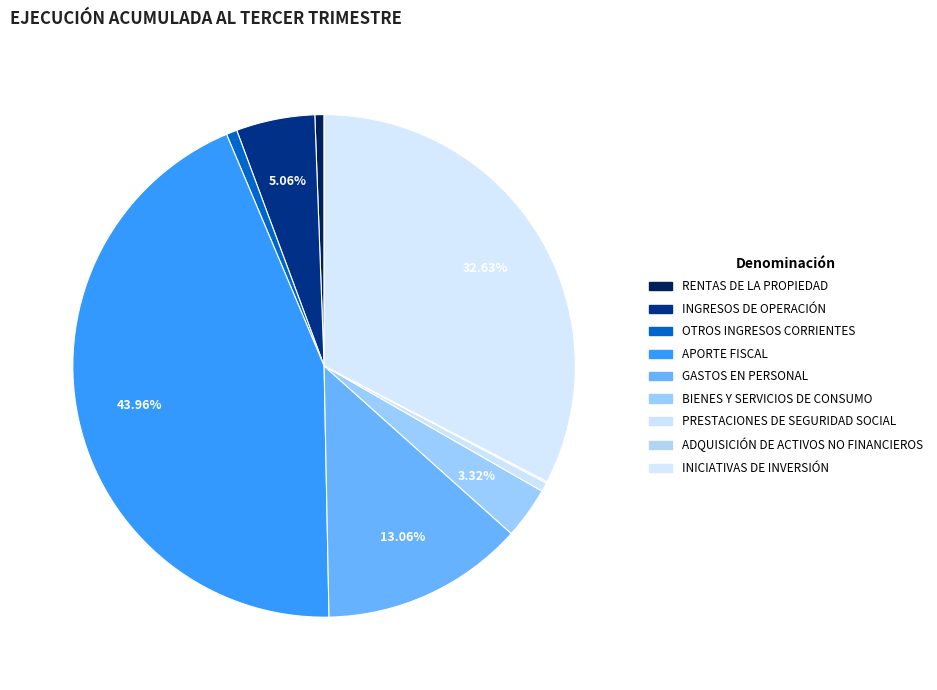

Combined, what portion of the pie is PRESTACIONES DE SEGURIDAD SOCIAL and ADQUISICIÓN DE ACTIVOS NO FINANCIEROS?

0.7%